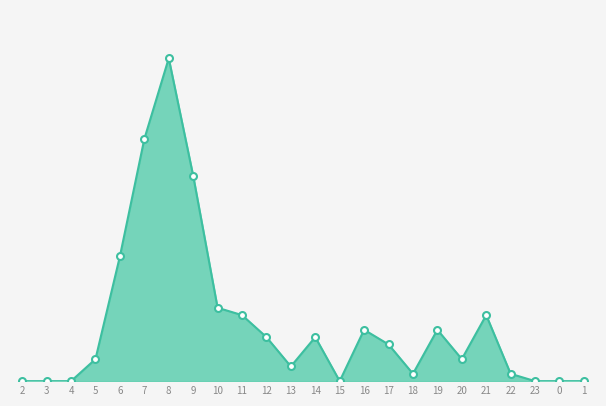

Reading left to right, list all the values displayed in this chart.

2=0	3=0	4=0	5=3	6=17	7=33	8=44	9=28	10=10	11=9	12=6	13=2	14=6	15=0	16=7	17=5	18=1	19=7	20=3	21=9	22=1	23=0	0=0	1=0